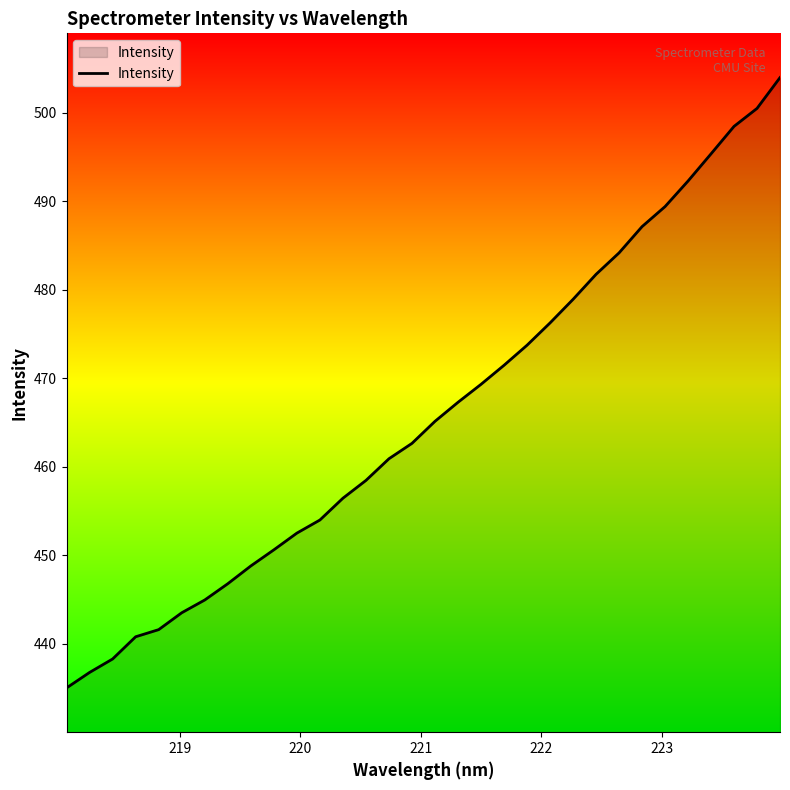

What is the smallest value displayed?

435.0